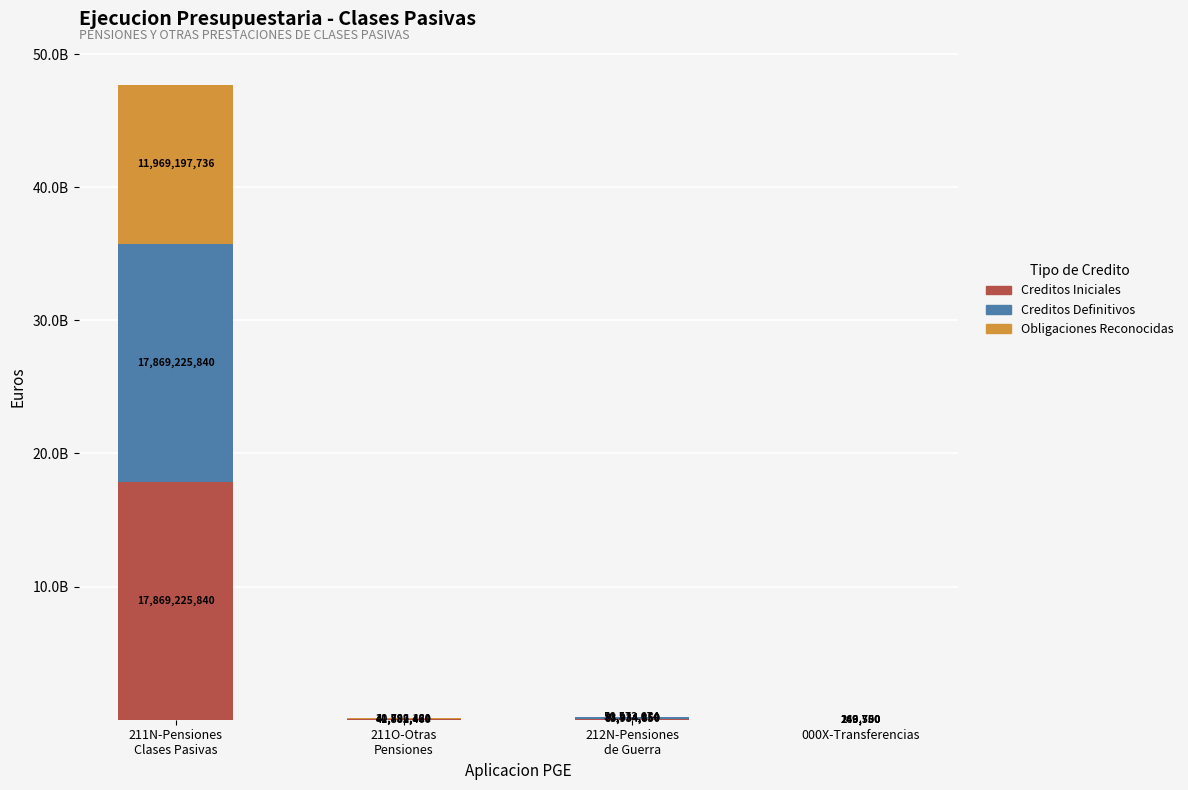

What is the label of the 4th bar from the left?

000X-Transferencias